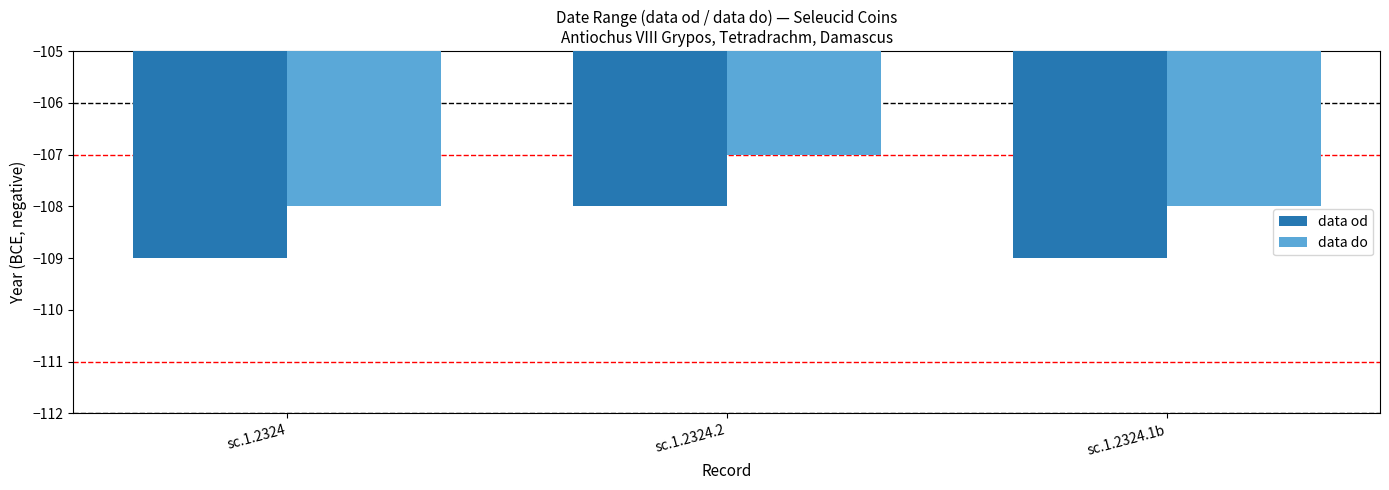

Which category has the highest value across all series?

sc.1.2324.2